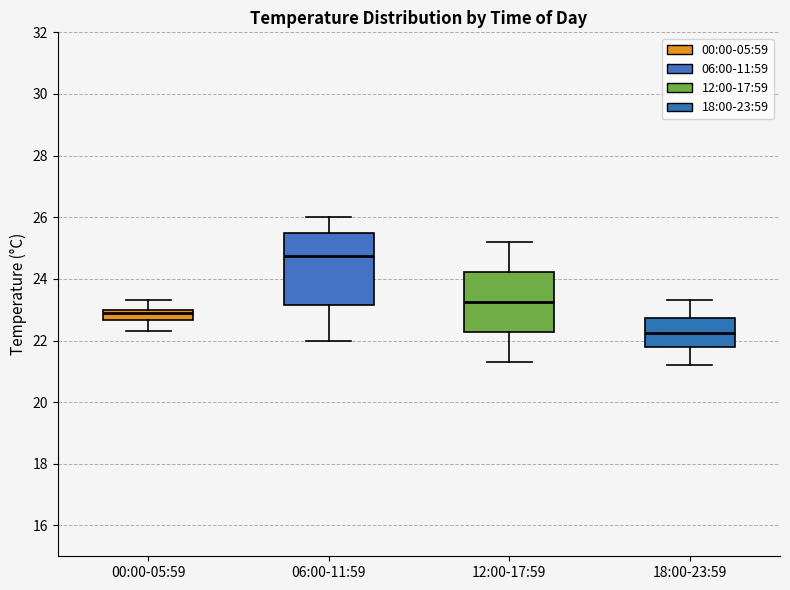

Reading left to right, transcribe this box plot: for each box, give where its median line is, the range the box spans, and where its two whiskers end, as read against the y-axis. The values are not printed on the chart, so give them approximately, as read against the axis.

00:00-05:59: median 23.0 (just below the box's upper edge), box 22.6 to 23.0, whiskers 22.4 to 23.4
06:00-11:59: median 24.8, box 23.2 to 25.6, whiskers 22.0 to 26.0
12:00-17:59: median 23.2, box 22.2 to 24.2, whiskers 21.4 to 25.2
18:00-23:59: median 22.2, box 21.8 to 22.8, whiskers 21.2 to 23.4